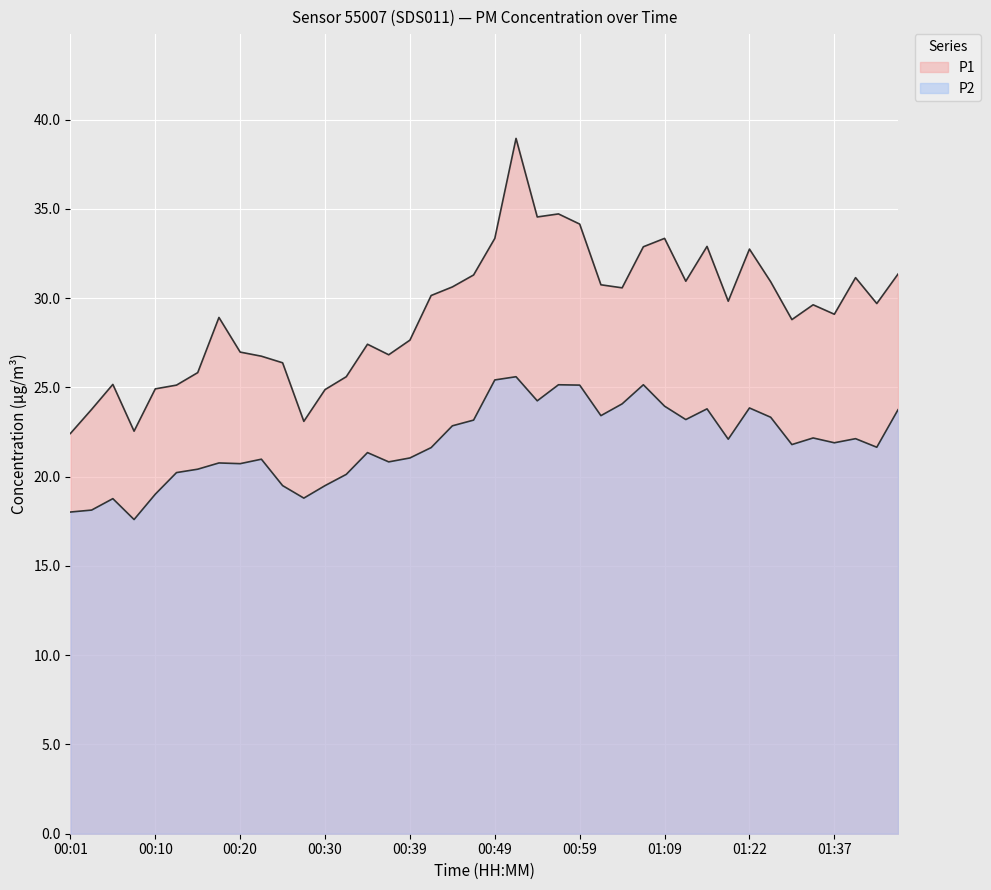

How many lines are shown in the chart?

2